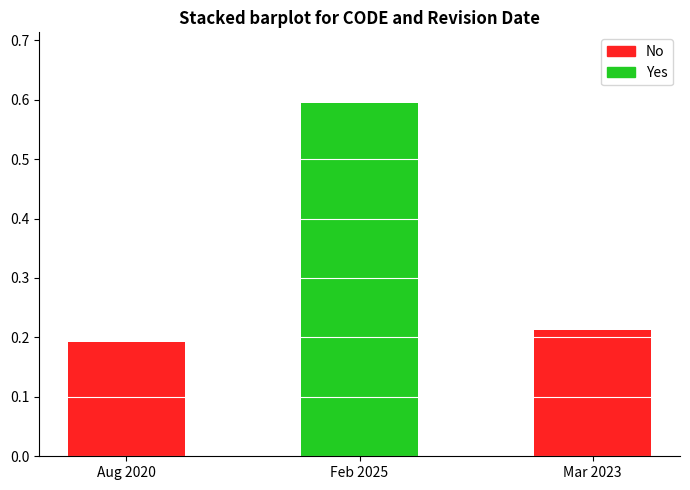

The No series shows 0.0 at Feb 2025. True or false?

True